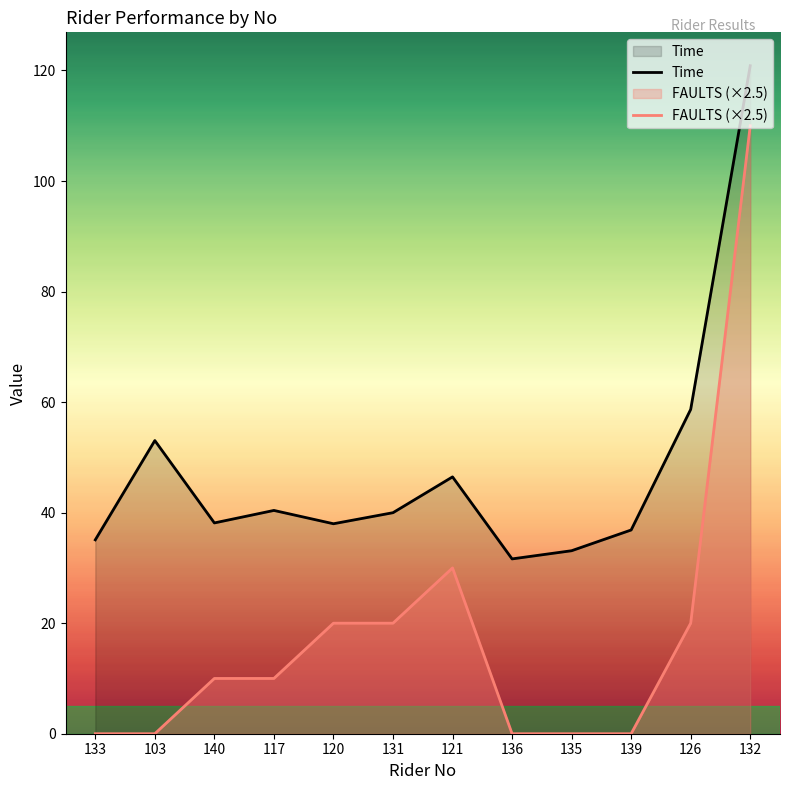

The FAULTS series shows 0.0 at 139. True or false?

True